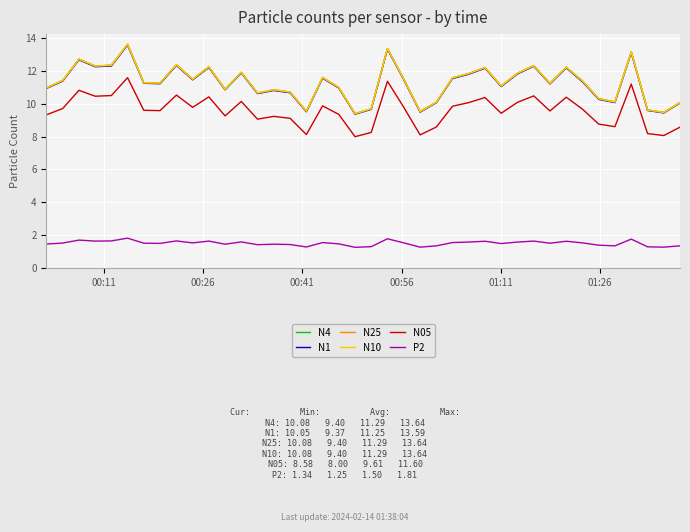

True or false: N05 and N1 intersect in this chart.

False